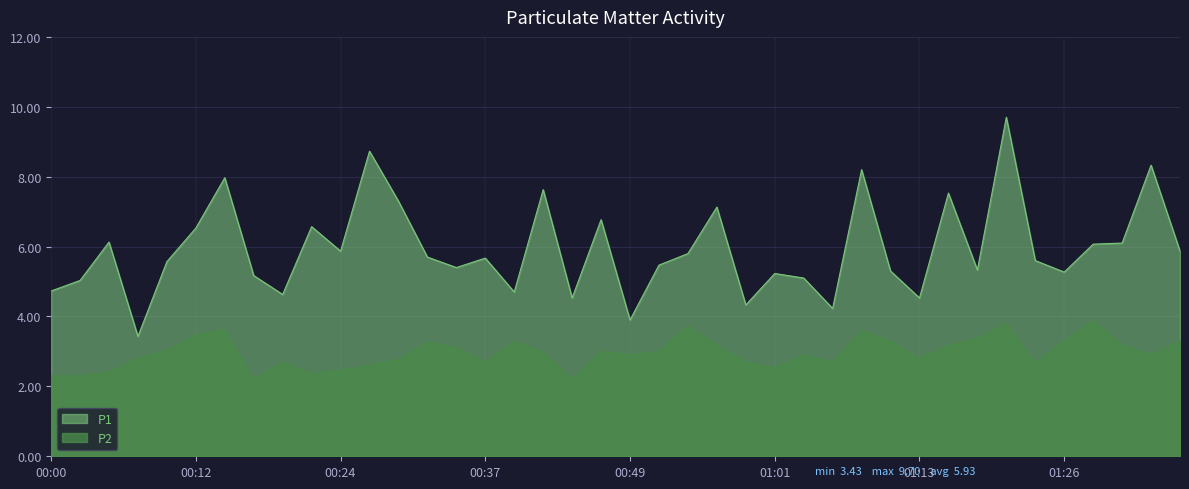

Rank the series by their maximum value, from lowest to highest.

P2, P1